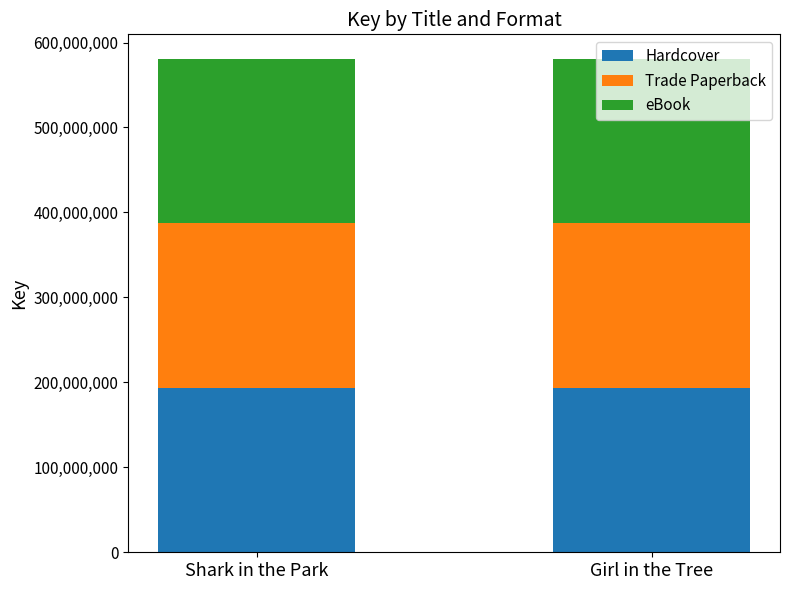

What is the sum of the Hardcover values at Shark in the Park and Girl in the Tree?

387071836